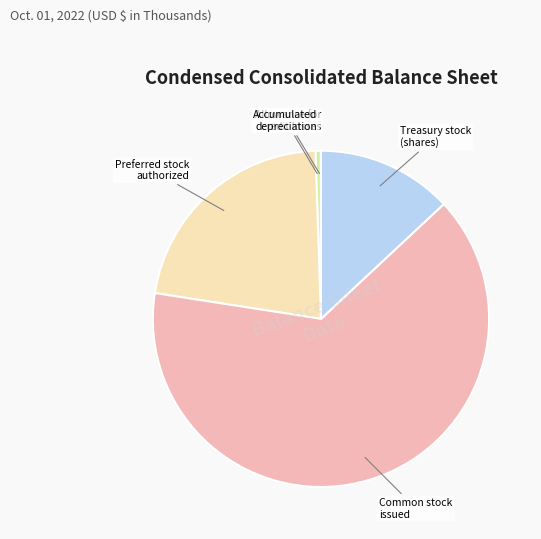

Is there a majority slice in this chart?

Yes